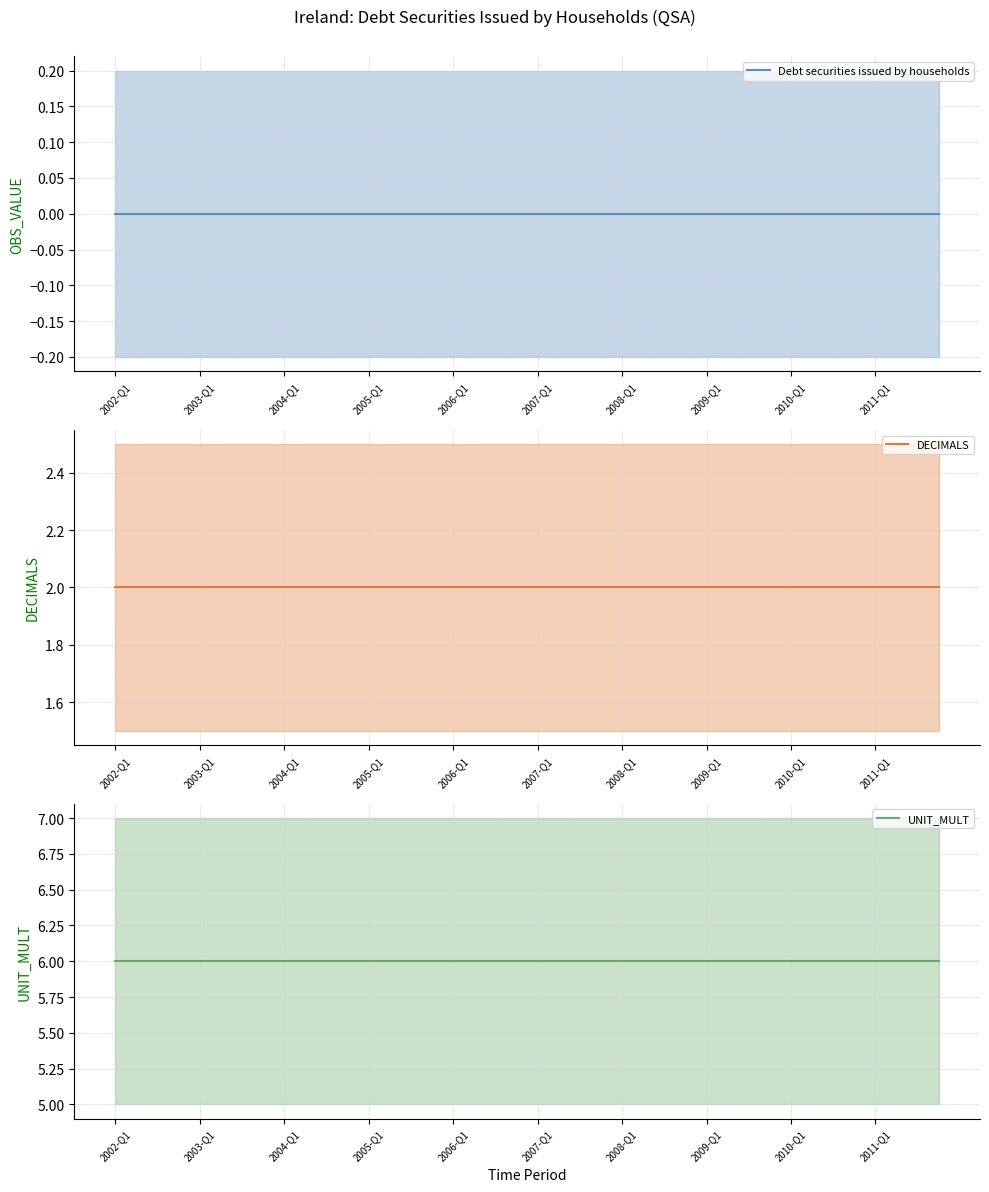

Between 31 and 32, which series saw the biggest shift?

Debt securities issued by households